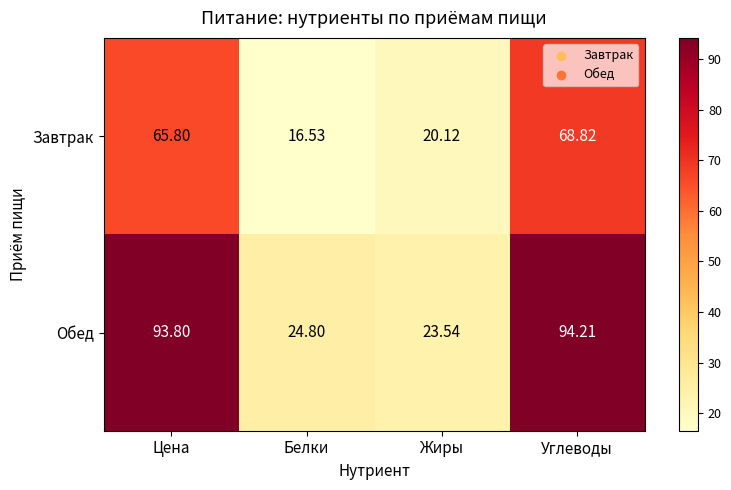

At Белки, list the series in order from smallest to largest.

Завтрак, Обед